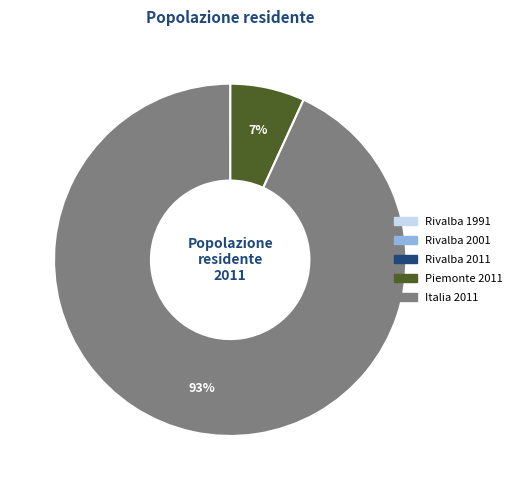

What percentage is the Italia 2011 slice, to the nearest percent?

93%